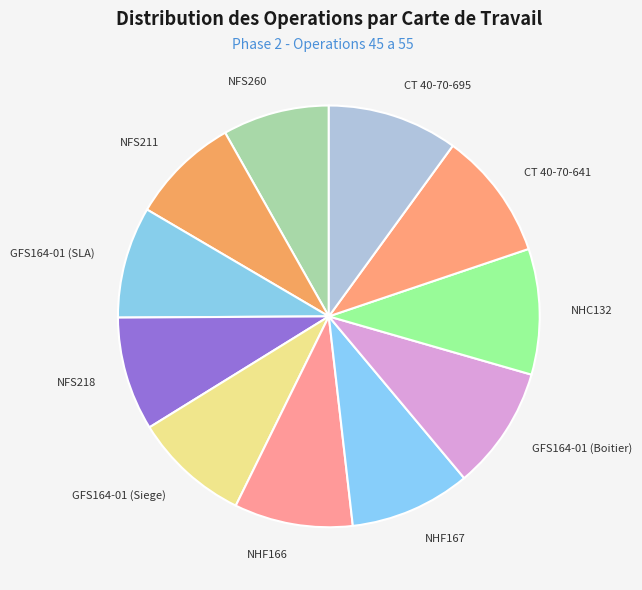

The GFS164-01 (SLA) slice represents 9% of the pie. True or false?

True